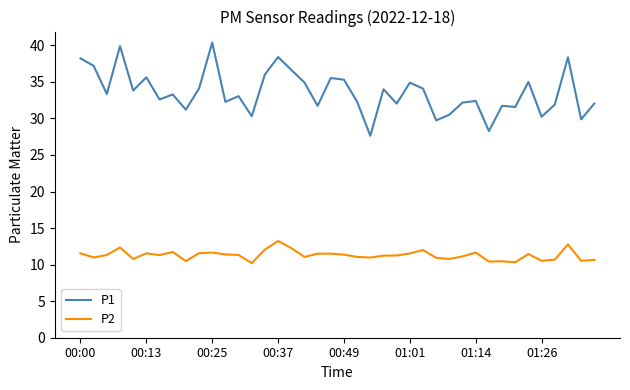

What is the maximum value shown in the chart?

40.4